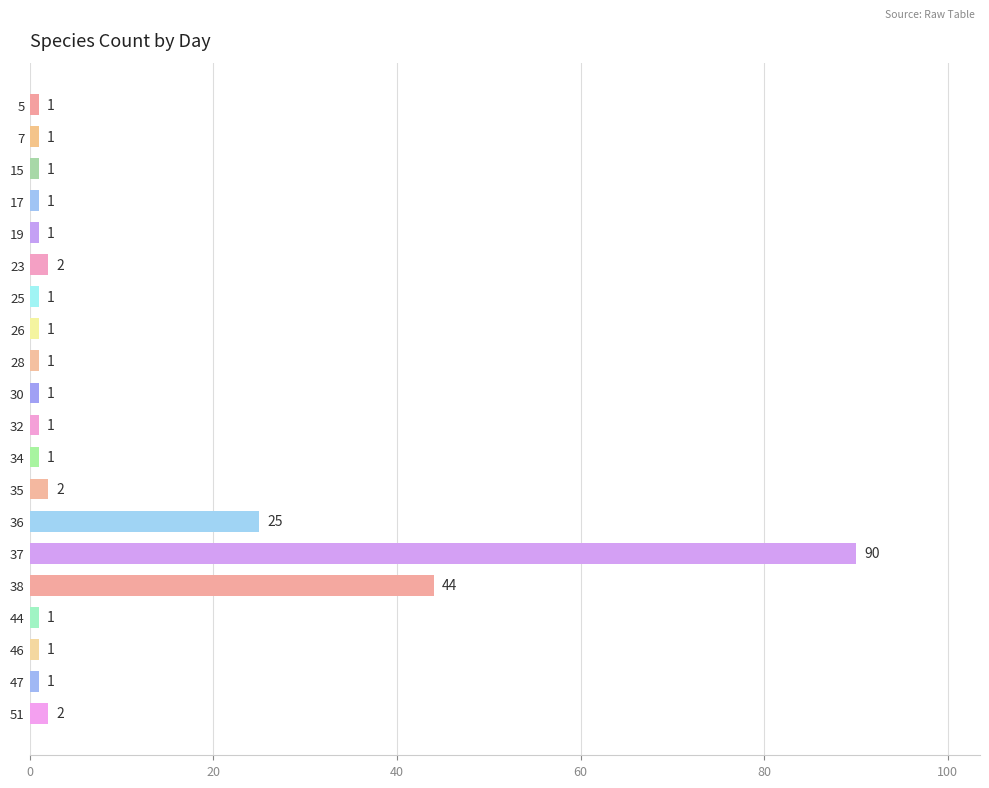

Reading top to bottom, transcribe all the data shown in this chart.

1	1	1	1	1	2	1	1	1	1	1	1	2	25	90	44	1	1	1	2